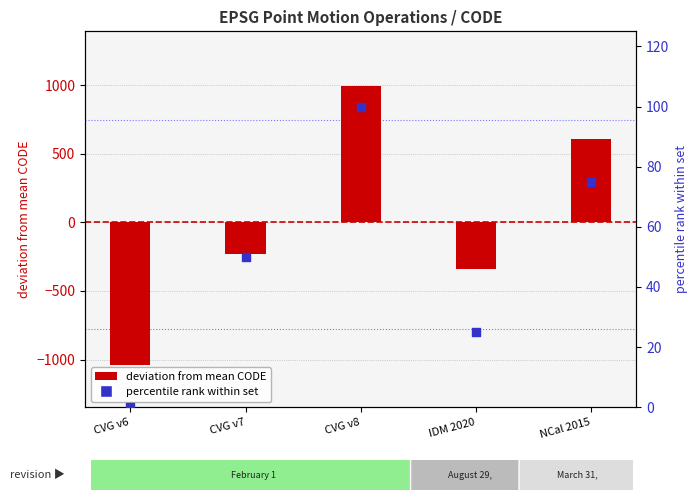

Which series has the widest spread of Y values?

deviation from mean